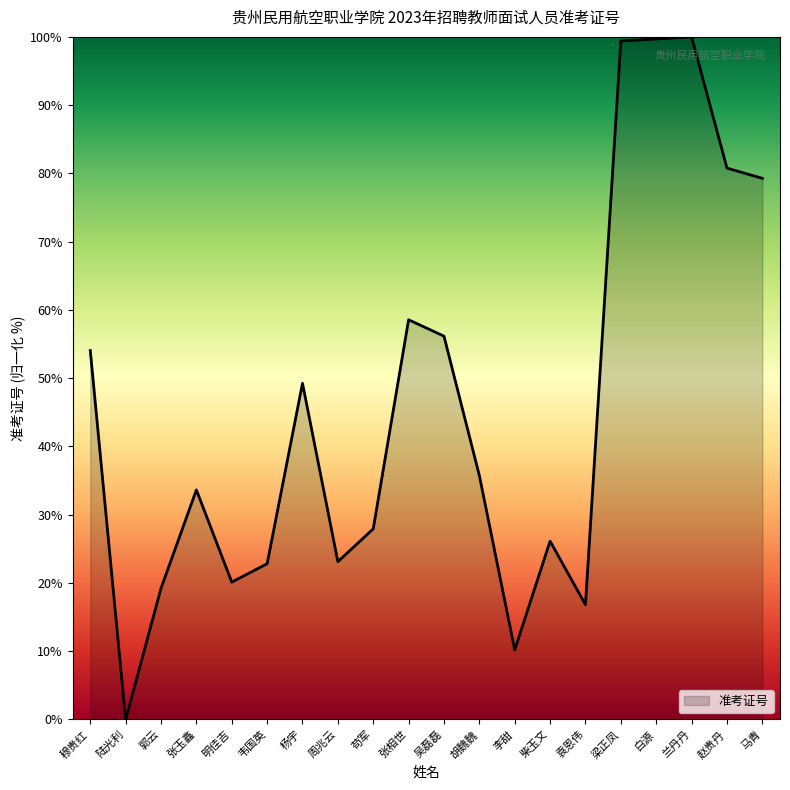

What is the greatest value displayed?

100.0